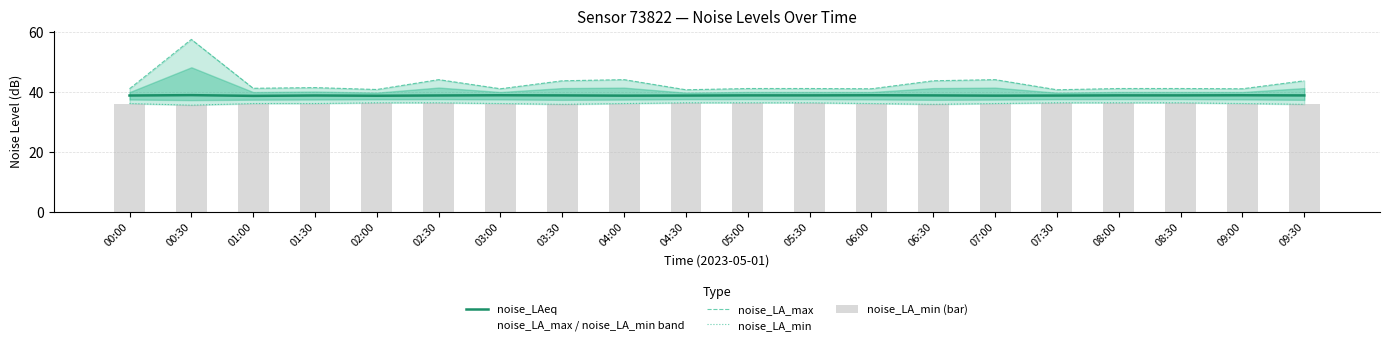

What is the highest value of the noise_LA_min series?

36.5